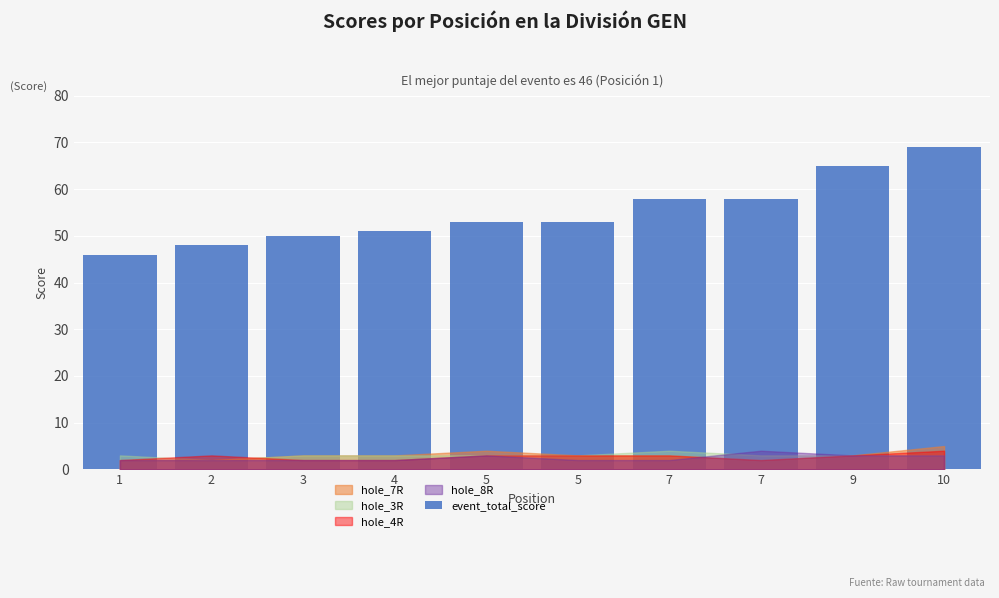

Between 2 and 5, which is larger?

5